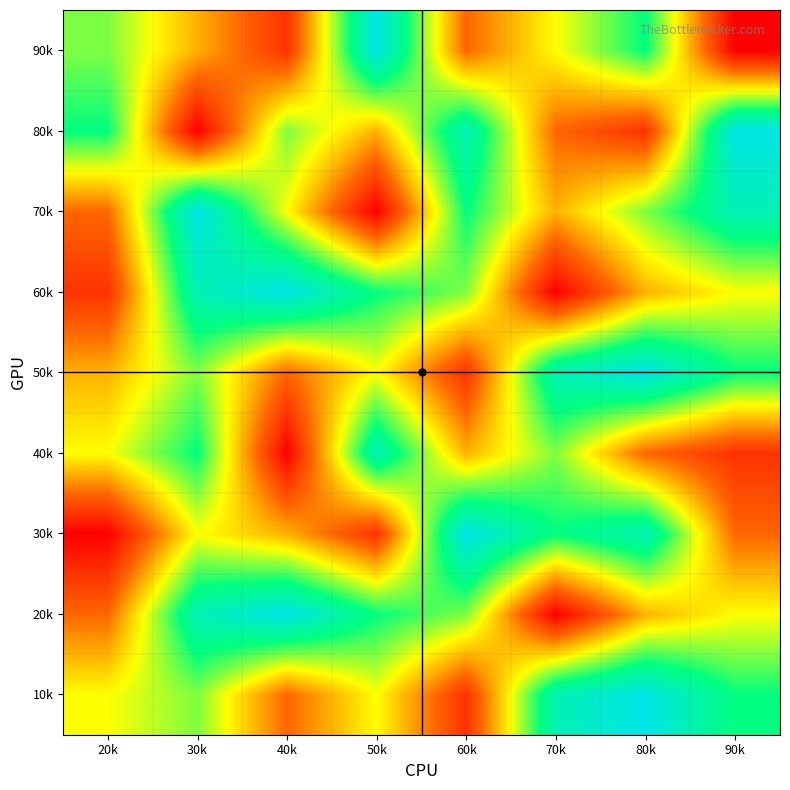

Rank the series at 80k from lowest to highest value.

80k, 40k, 20k, 60k, 70k, 90k, 30k, 10k, 50k